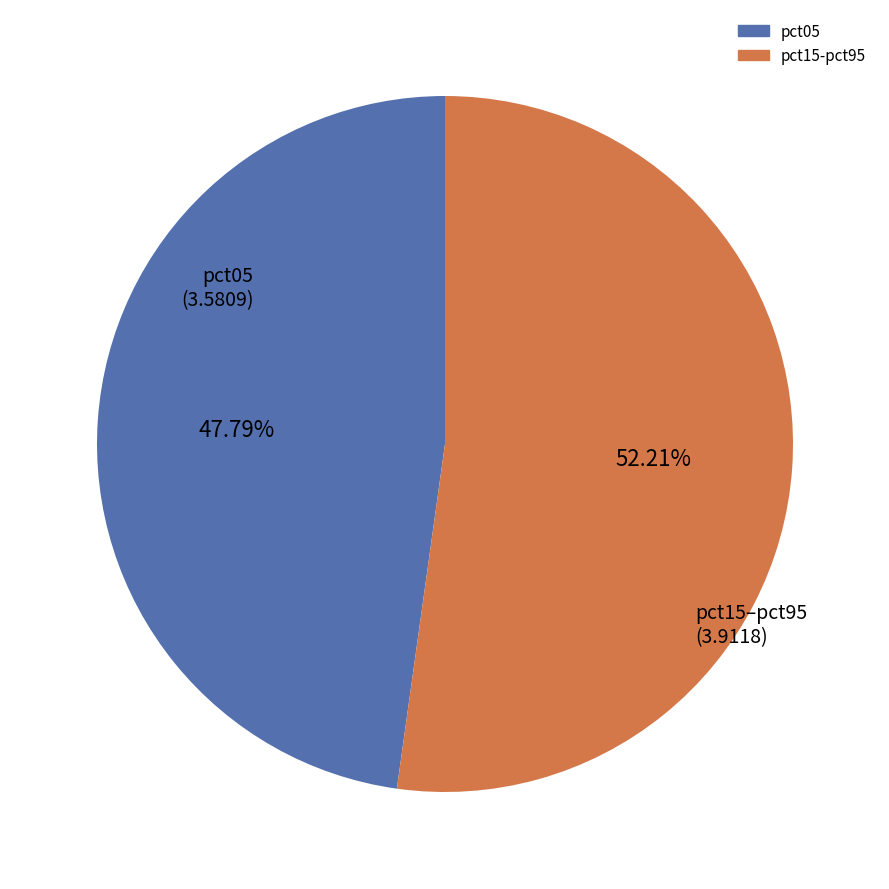

To the nearest percent, what is the difference between the largest and smallest slice percentages?

4%